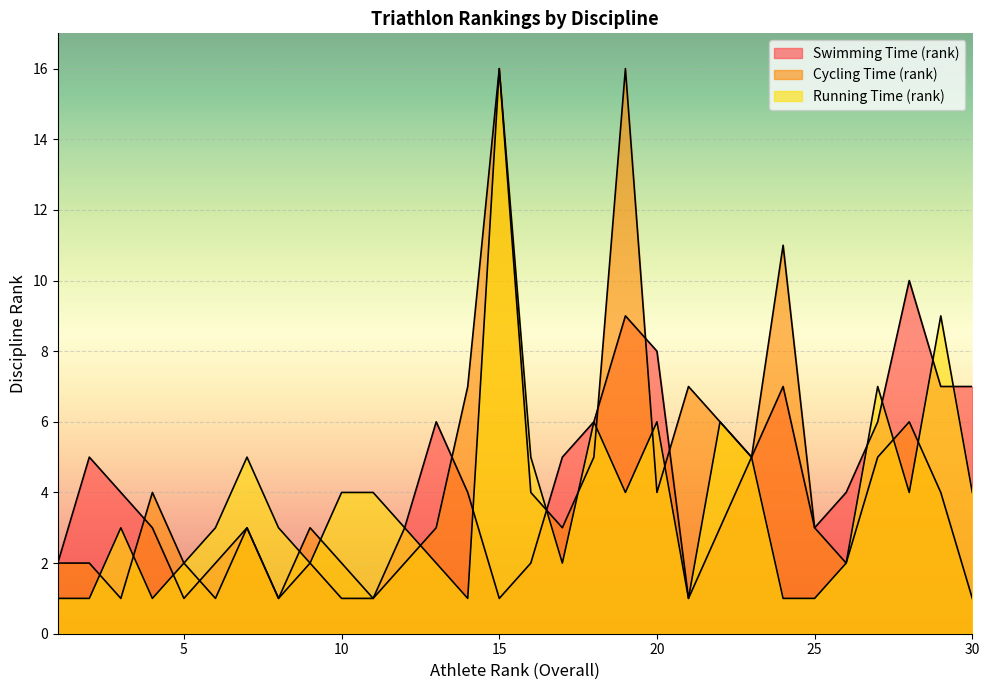

At which category is the sum across all series the highest?

15